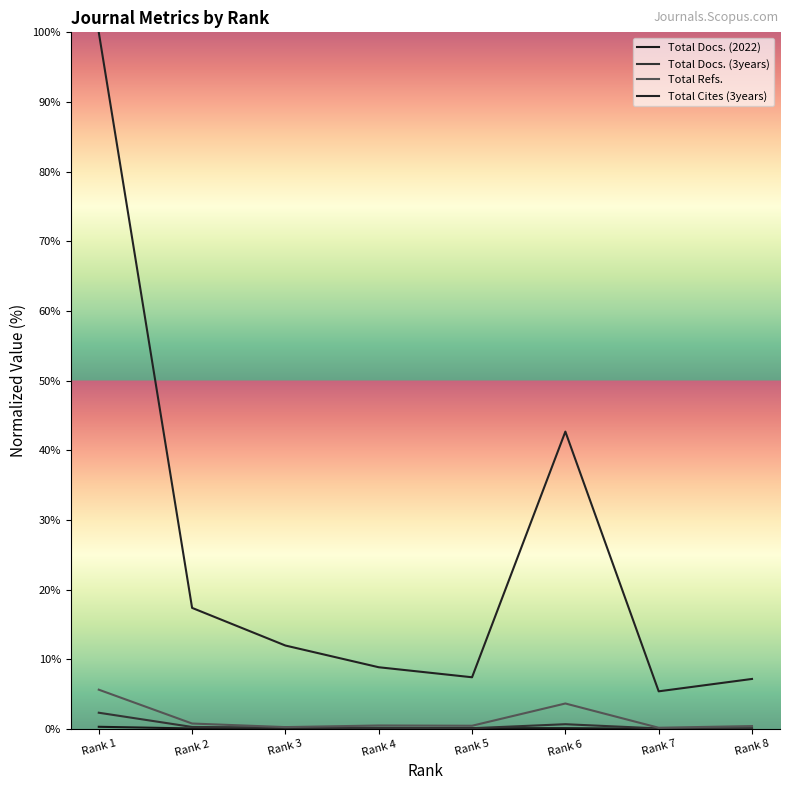

True or false: Total Cites (3years) and Total Refs. intersect in this chart.

False